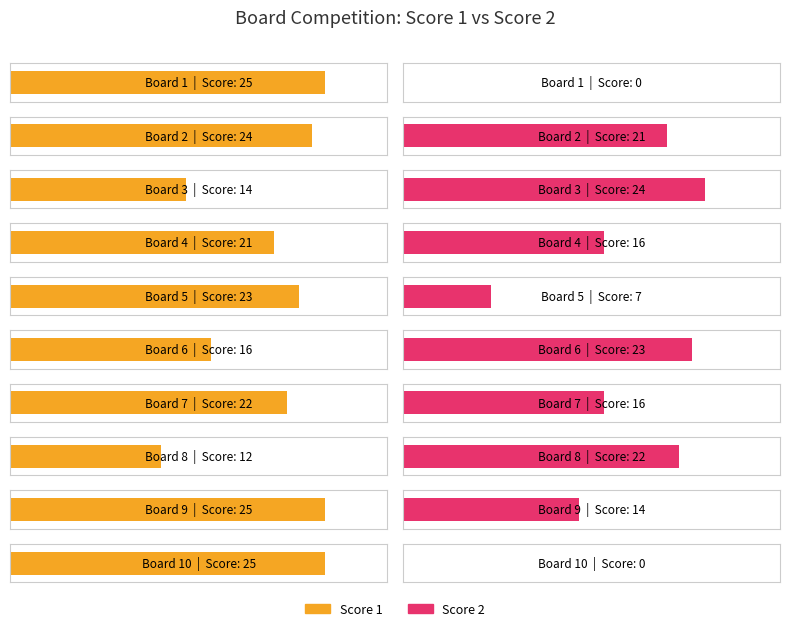

How many values in the Score 2 series exceed 16?

4